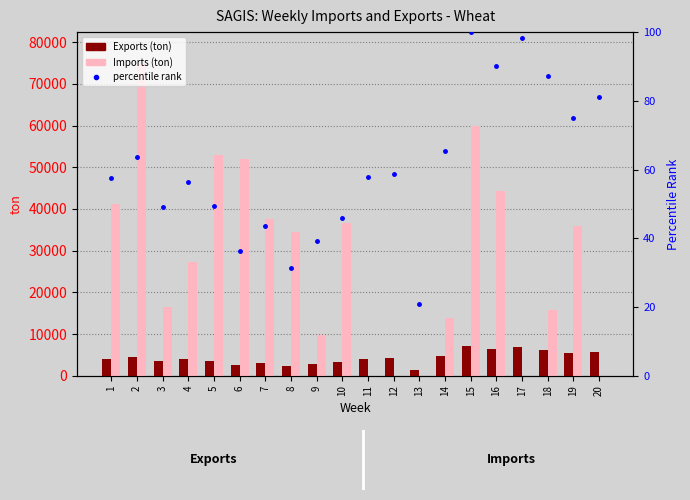

What are all the series names shown in the legend?

Exports (ton), Imports (ton), percentile rank